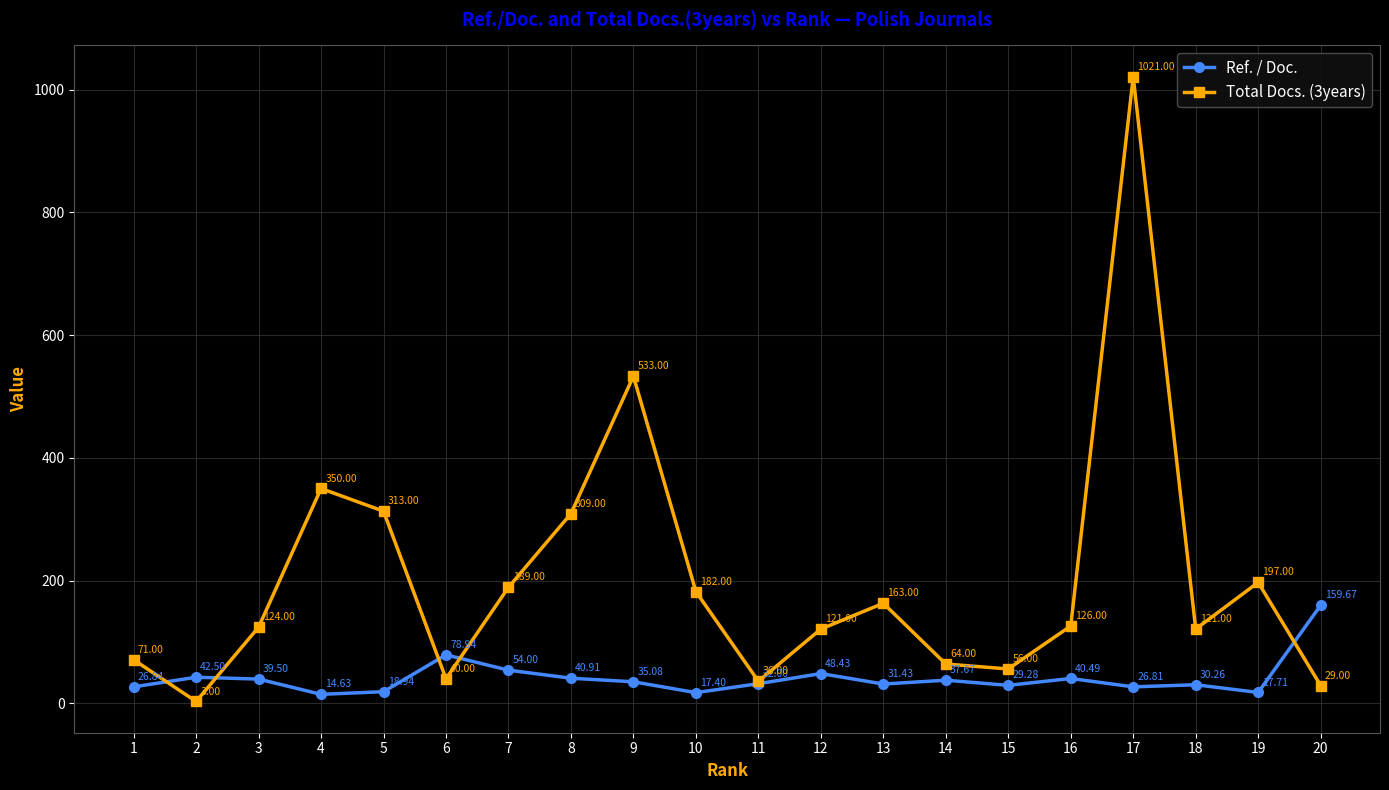

Reading left to right, extract all data points from this chart.

Ref. / Doc.: 1=26.8	2=42.5	3=39.5	4=14.6	5=18.9	6=78.9	7=54.0	8=40.9	9=35.1	10=17.4	11=32.0	12=48.4	13=31.4	14=37.7	15=29.3	16=40.5	17=26.8	18=30.3	19=17.7	20=159.7
Total Docs. (3years): 1=71.0	2=3.0	3=124.0	4=350.0	5=313.0	6=40.0	7=189.0	8=309.0	9=533.0	10=182.0	11=36.0	12=121.0	13=163.0	14=64.0	15=56.0	16=126.0	17=1021.0	18=121.0	19=197.0	20=29.0